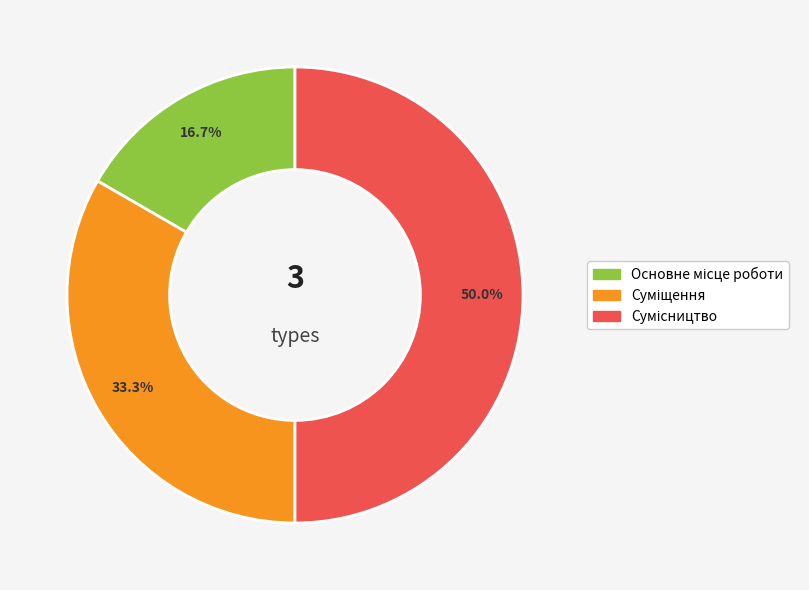

Between Основне місце роботи and Суміщення, which is larger?

Суміщення